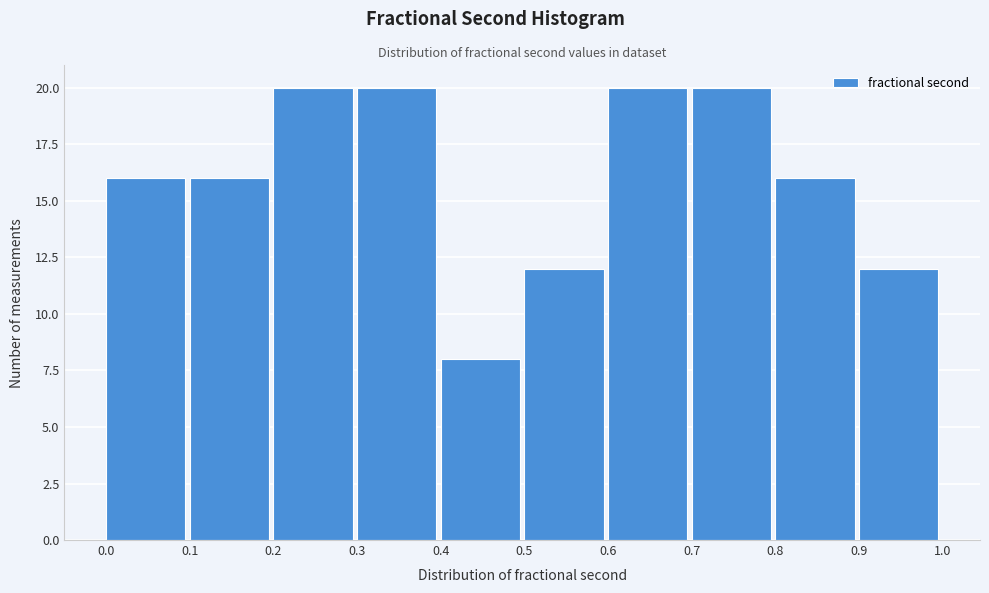

How tall is the bar that spans 0.1 to 0.2 on the x-axis? The values are not printed on the chart, so give them approximately, as read against the axis.

16